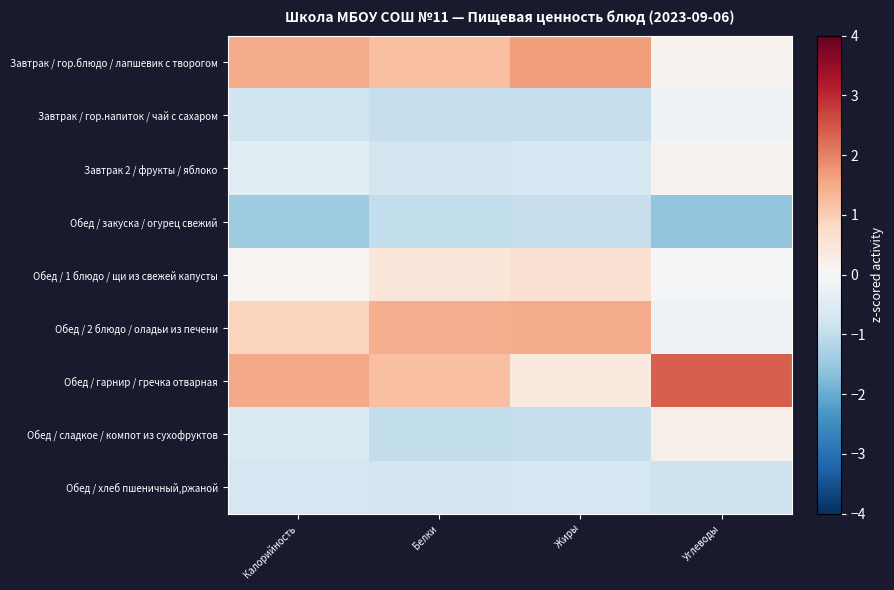

At Калорийность, list the series in order from smallest to largest.

Обед / закуска / огурец свежий, Завтрак / гор.напиток / чай с сахаром, Обед / хлеб пшеничный,ржаной, Обед / сладкое / компот из сухофруктов, Завтрак 2 / фрукты / яблоко, Обед / 1 блюдо / щи из свежей капусты, Обед / 2 блюдо / оладьи из печени, Завтрак / гор.блюдо / лапшевик с творогом, Обед / гарнир / гречка отварная